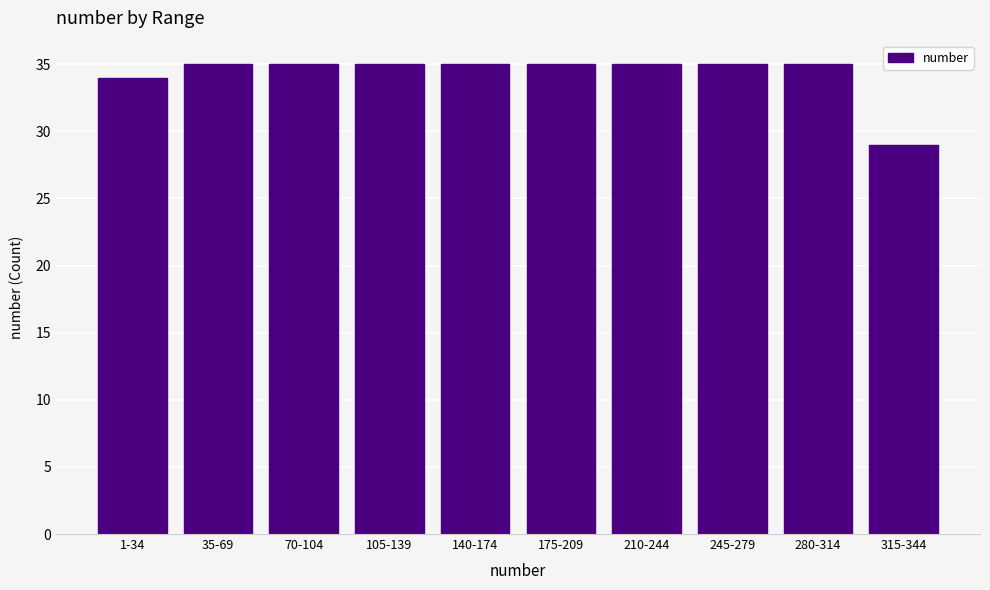

Reading right to left, list all the values displayed in this chart.

315-344=29	280-314=35	245-279=35	210-244=35	175-209=35	140-174=35	105-139=35	70-104=35	35-69=35	1-34=34